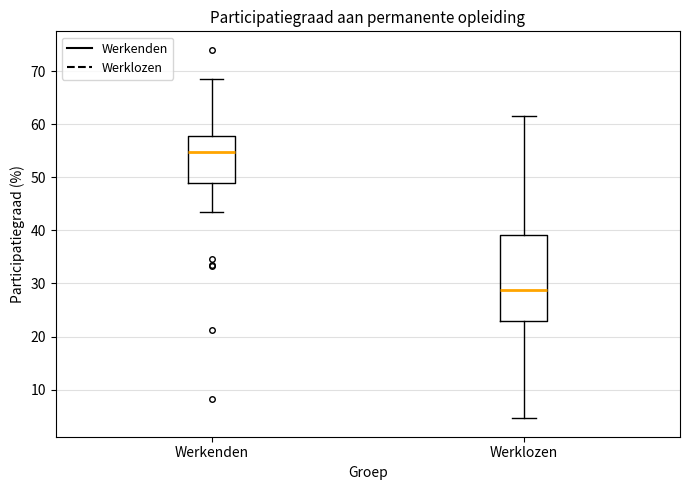

Which box's median line is the highest?

Werkenden